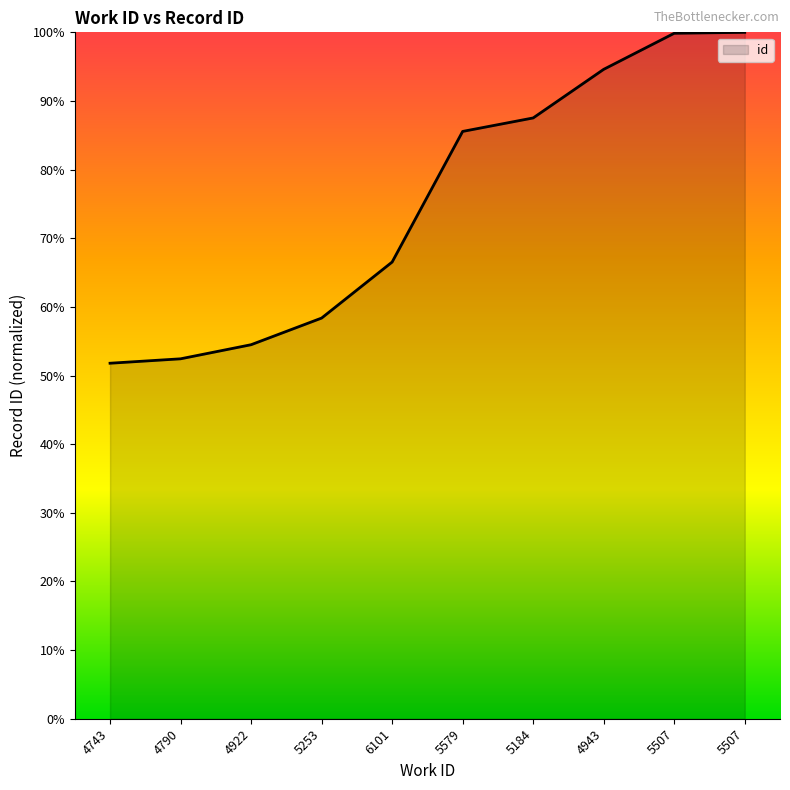

What is the smallest value displayed?

51.8